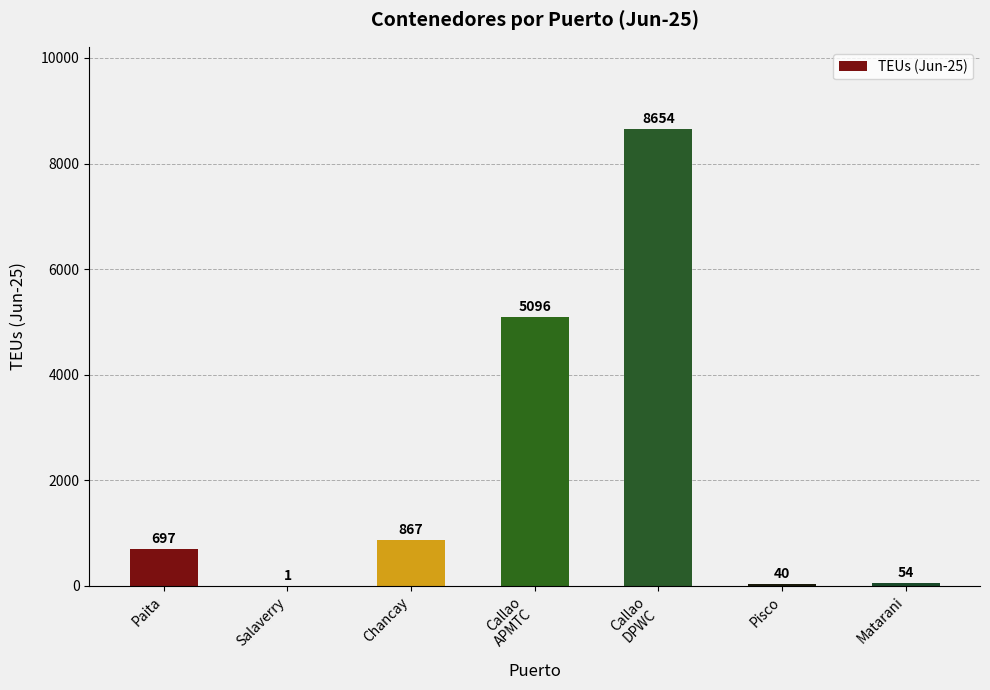

What is the ratio of the value at Callao
DPWC to the value at Paita?

12.4